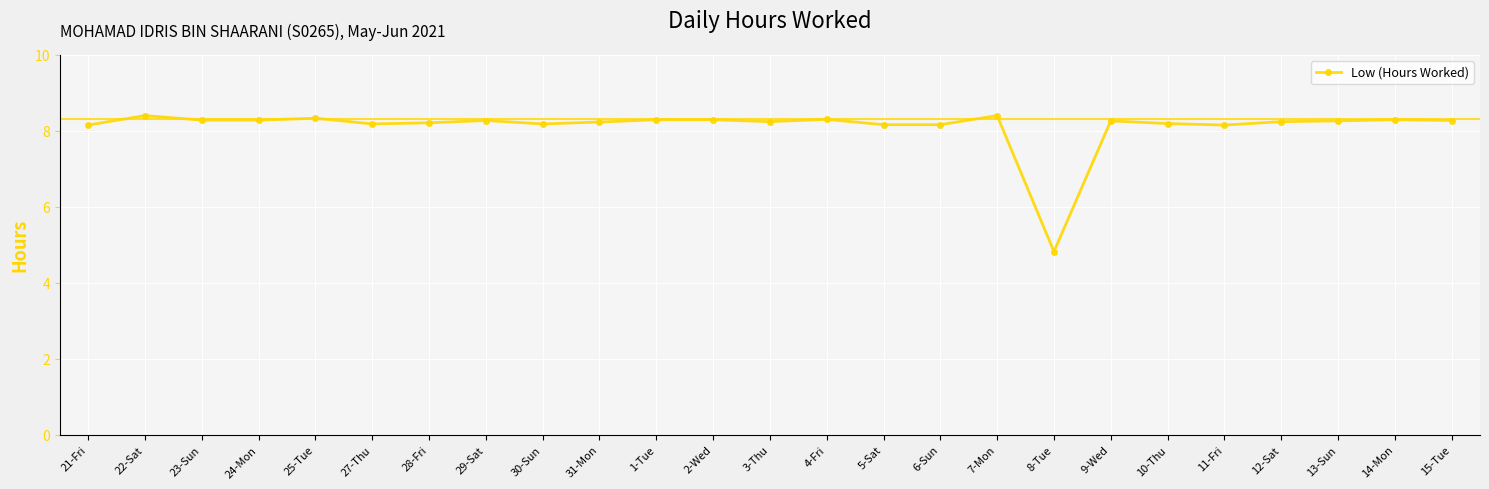

Where is the data nearest to the value 6?

8-Tue